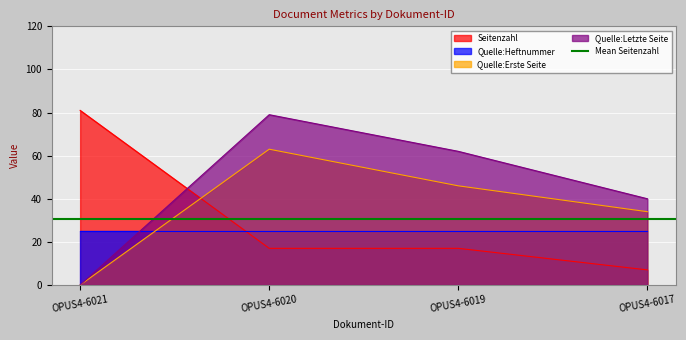

Is the value of Seitenzahl at OPUS4-6017 greater than the value of Quelle:Erste Seite at OPUS4-6020?

No